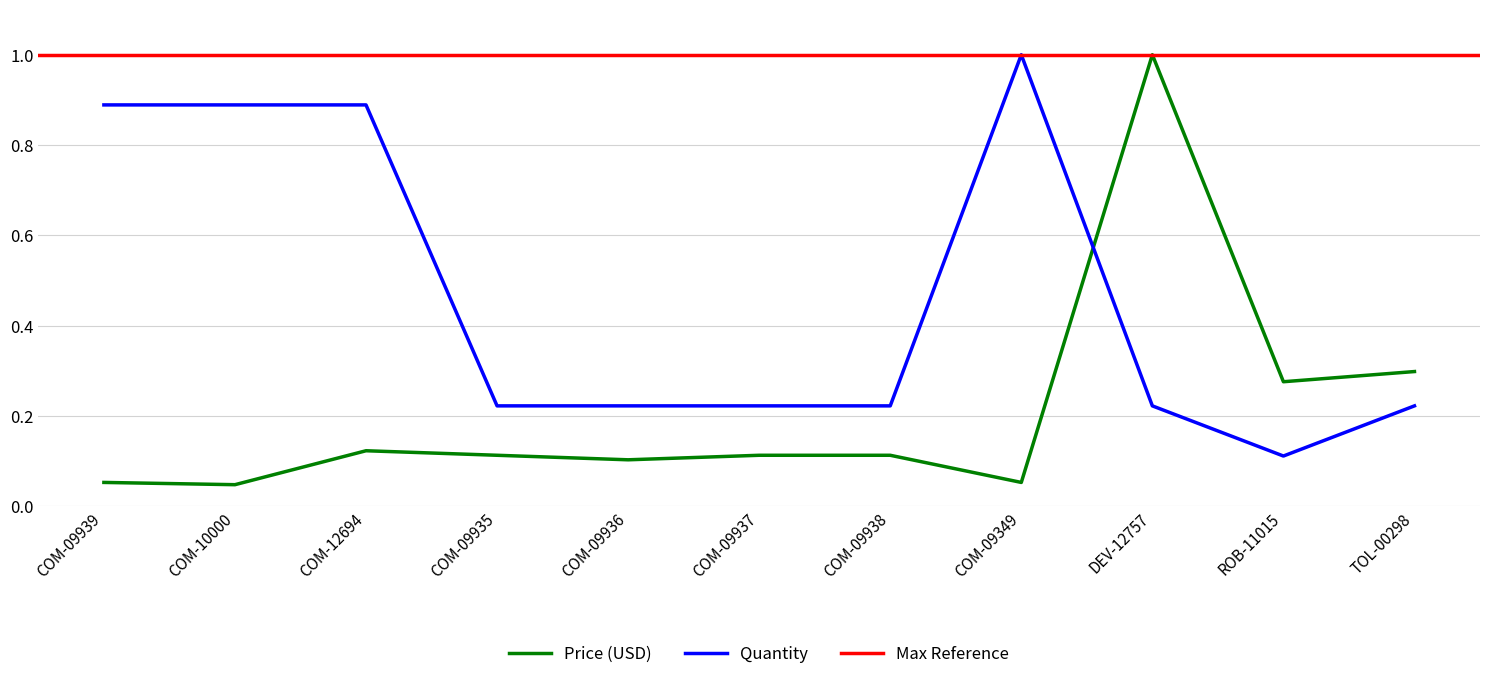

Rank the categories by Quantity value from lowest to highest.

ROB-11015, COM-09935, COM-09936, COM-09937, COM-09938, DEV-12757, TOL-00298, COM-09939, COM-10000, COM-12694, COM-09349